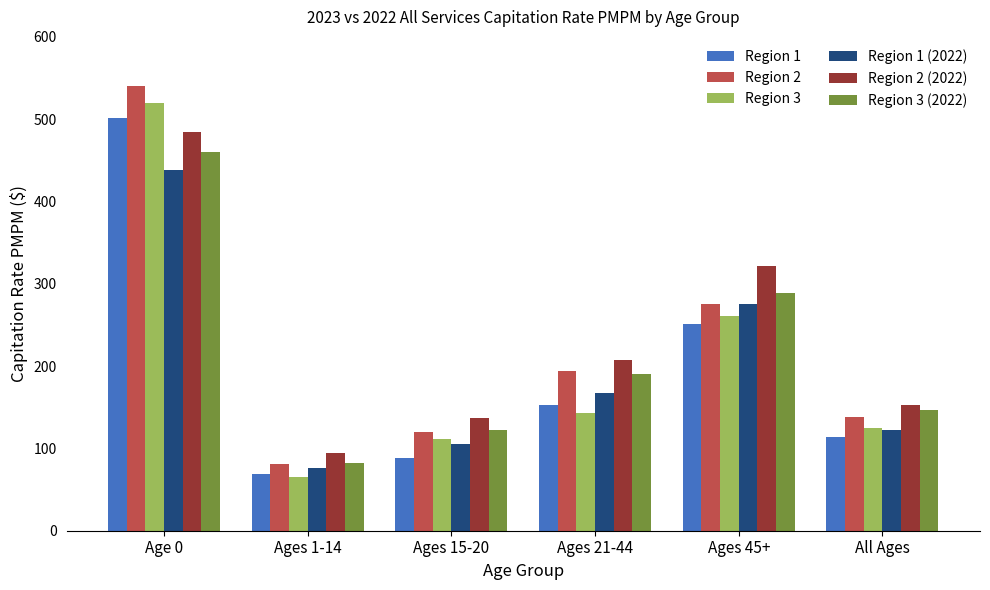

Which series changed the most between Ages 21-44 and All Ages?

Region 2